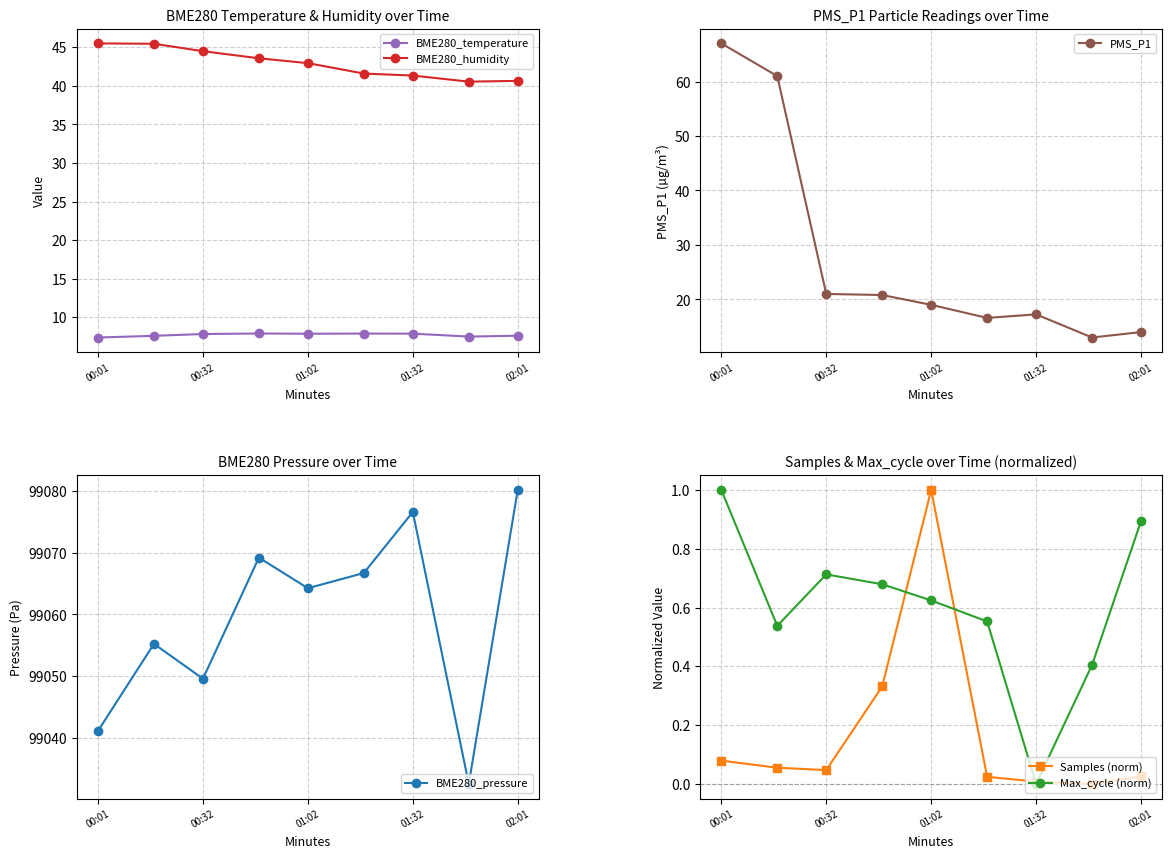

What is the value of the BME280_pressure point at the 3rd from the left?

99049.6